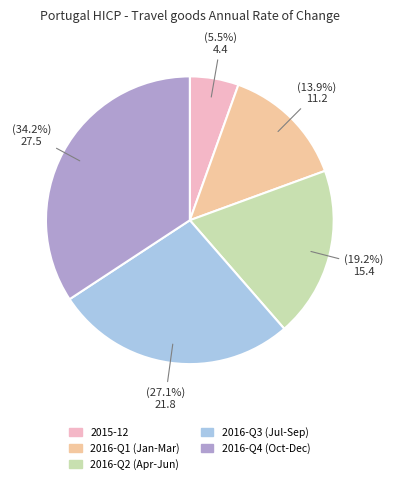

Is there any slice that represents more than half of the pie?

No